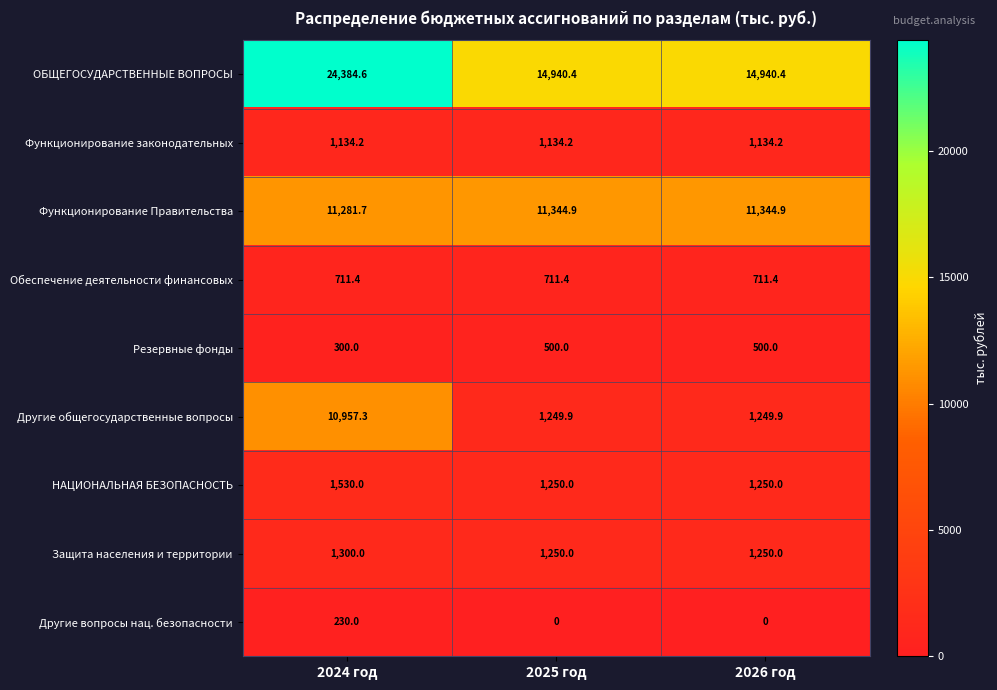

What is the greatest value displayed?

24384.6